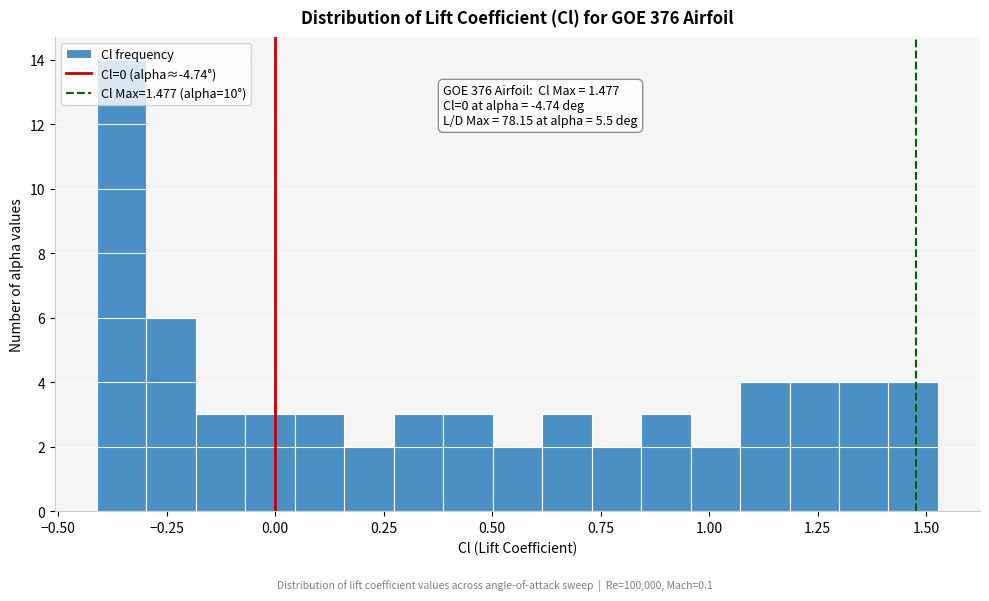

Around what value on the x-axis is the tallest bar? Give the approximate position of its centre, as read against the axis.

-0.35